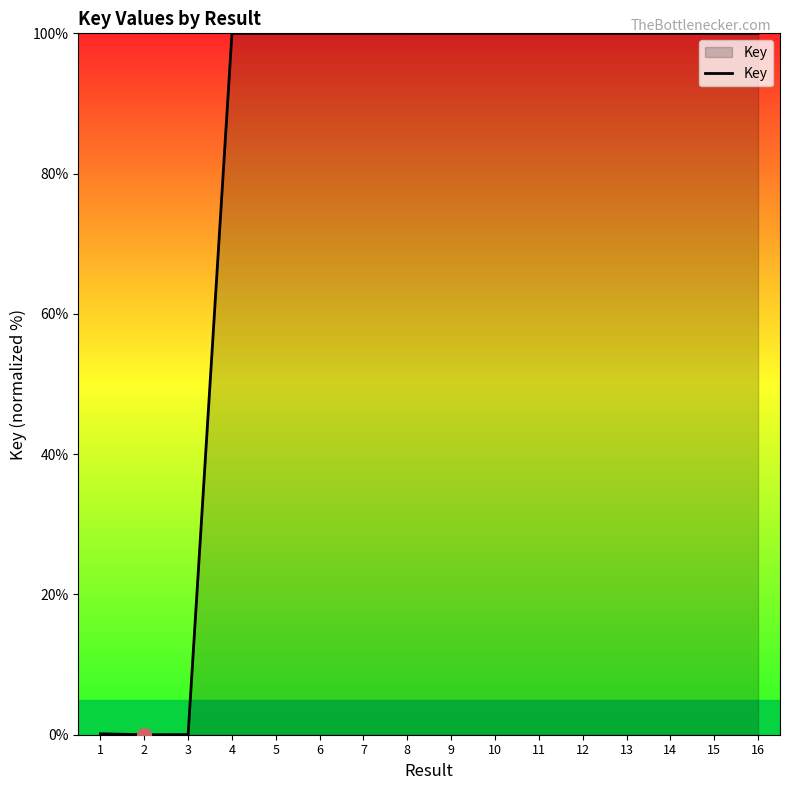

True or false: the data shows 100.0 at 8.

True